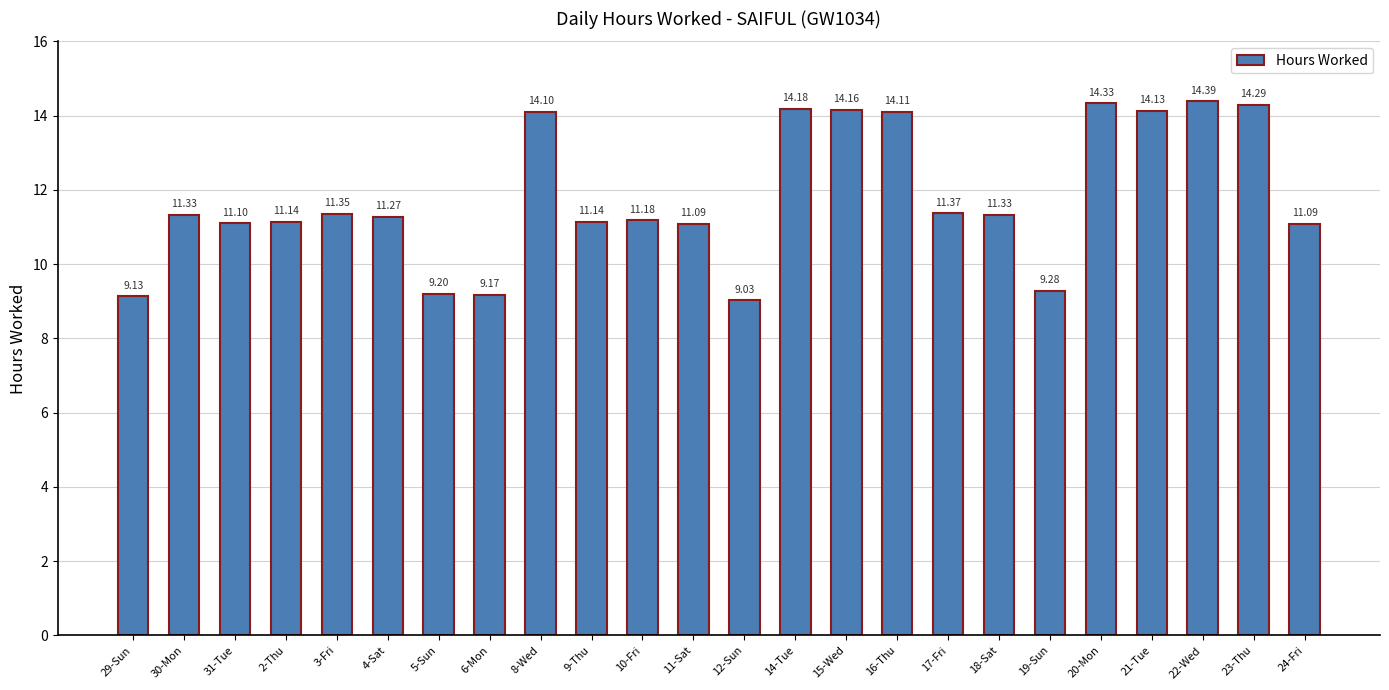

What is the sum of all values?

282.9